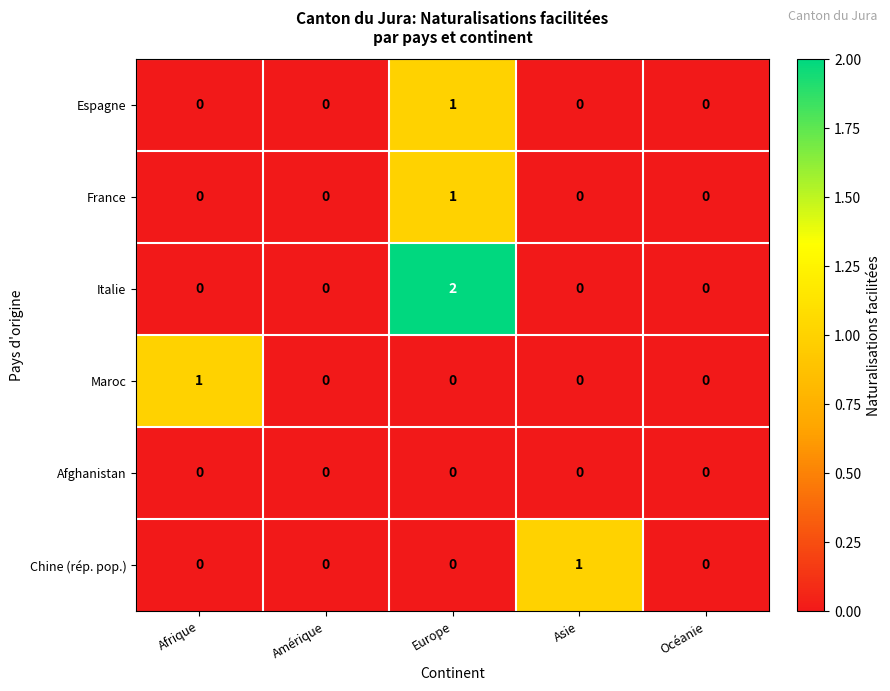

Which category has the highest value across all series?

Europe